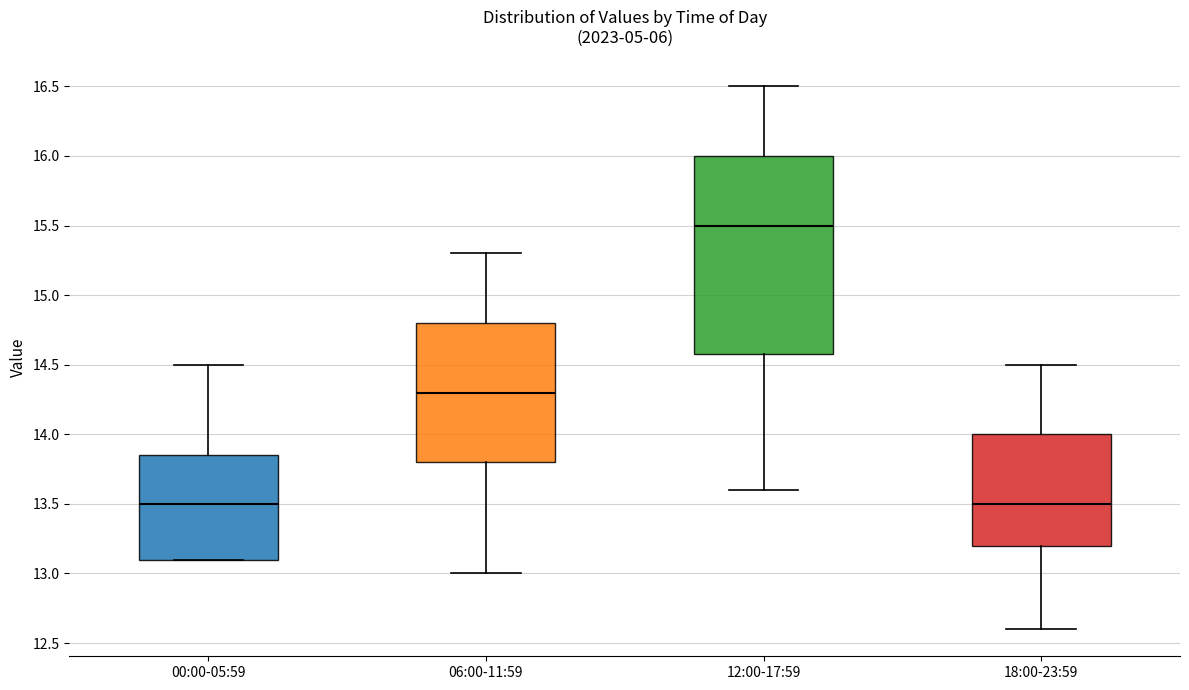

Reading left to right, transcribe this box plot: for each box, give where its median line is, the range the box spans, and where its two whiskers end, as read against the y-axis. The values are not printed on the chart, so give them approximately, as read against the axis.

00:00-05:59: median 13.50, box 13.10 to 13.85, whiskers 13.10 to 14.50
06:00-11:59: median 14.30, box 13.80 to 14.80, whiskers 13.00 to 15.30
12:00-17:59: median 15.50, box 14.60 to 16.00, whiskers 13.60 to 16.50
18:00-23:59: median 13.50, box 13.20 to 14.00, whiskers 12.60 to 14.50